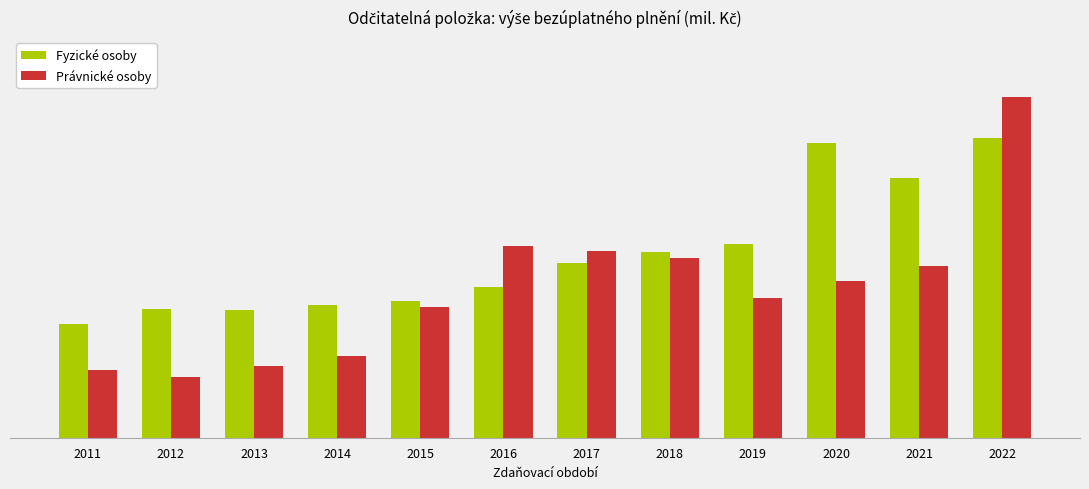

Are the bars grouped side by side (vs. stacked)?

Yes